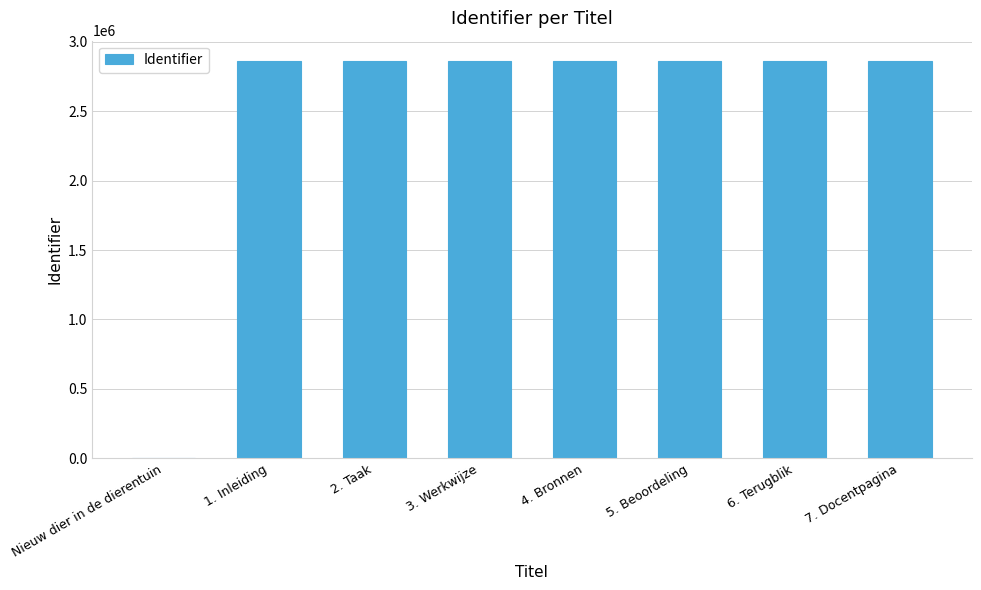

Is it true that the value at 3. Werkwijze is 4153569?

False